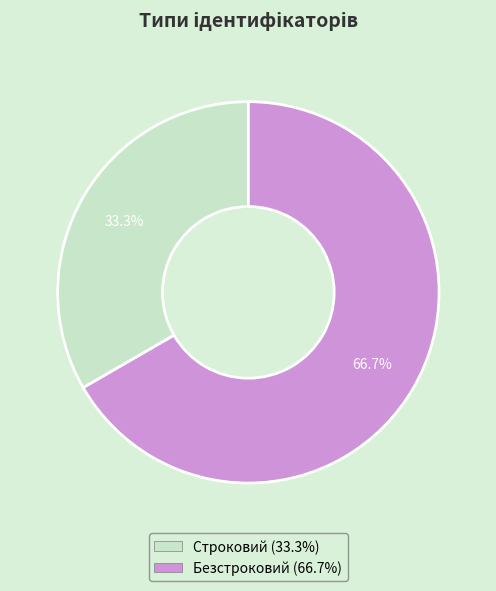

Which category accounts for the majority?

Безстроковий